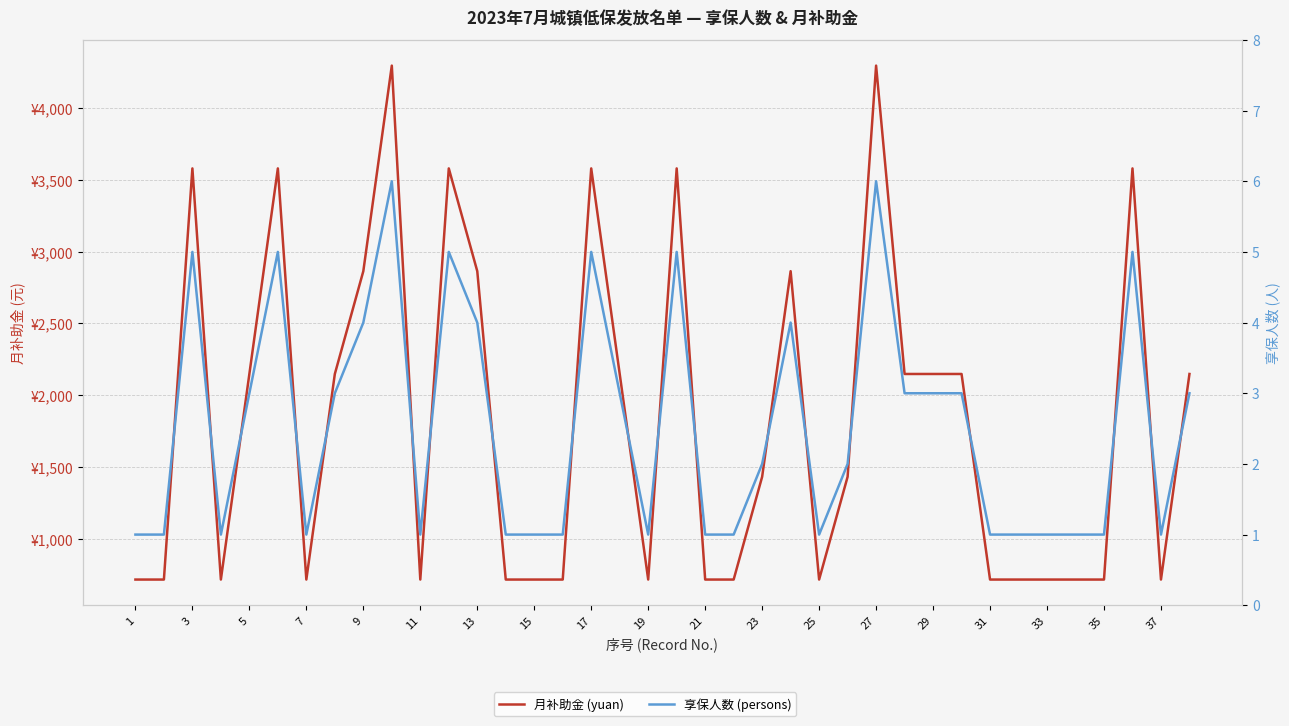

Does the chart have visible grid lines?

Yes